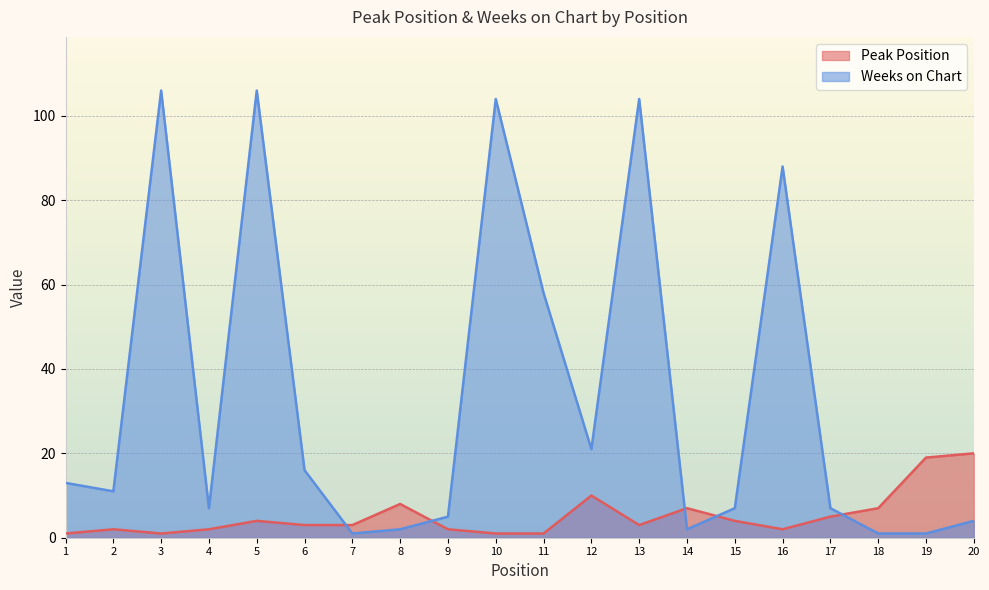

List the labels in order of Peak Position value, largest first.

20, 19, 12, 8, 14, 18, 17, 5, 15, 6, 7, 13, 2, 4, 9, 16, 1, 3, 10, 11